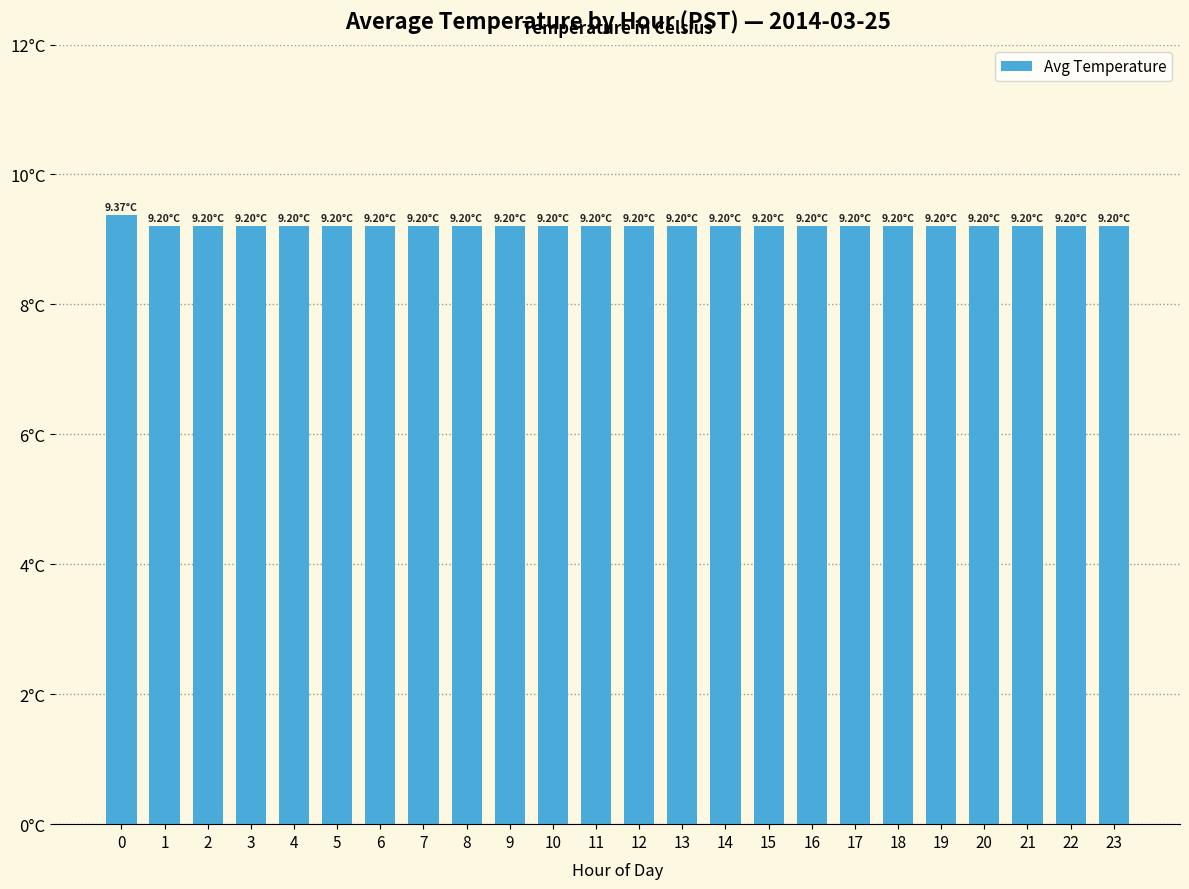

Rank the categories by value from lowest to highest.

1, 2, 3, 4, 5, 6, 7, 8, 9, 10, 11, 12, 13, 14, 15, 16, 17, 18, 19, 20, 21, 22, 23, 0